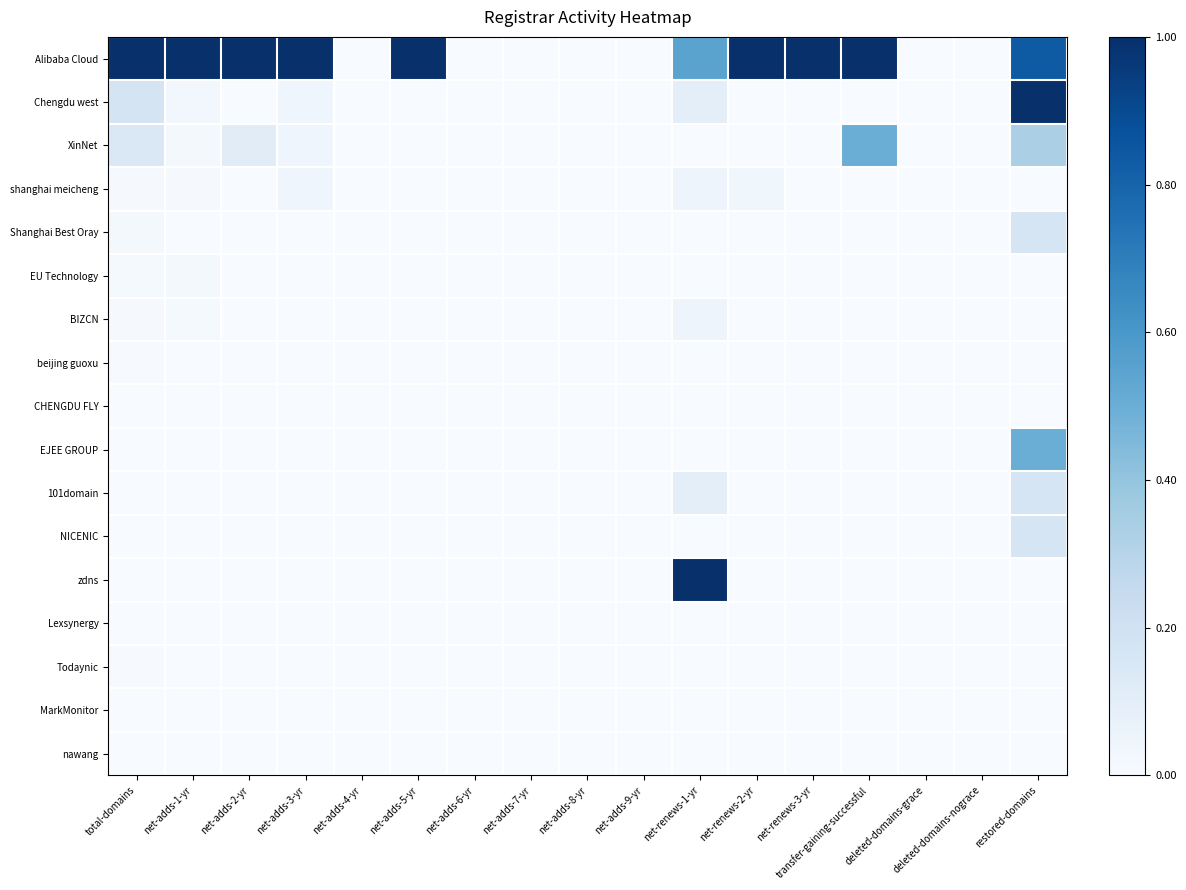

Which series changed the most between total-domains and net-adds-5-yr?

Chengdu west